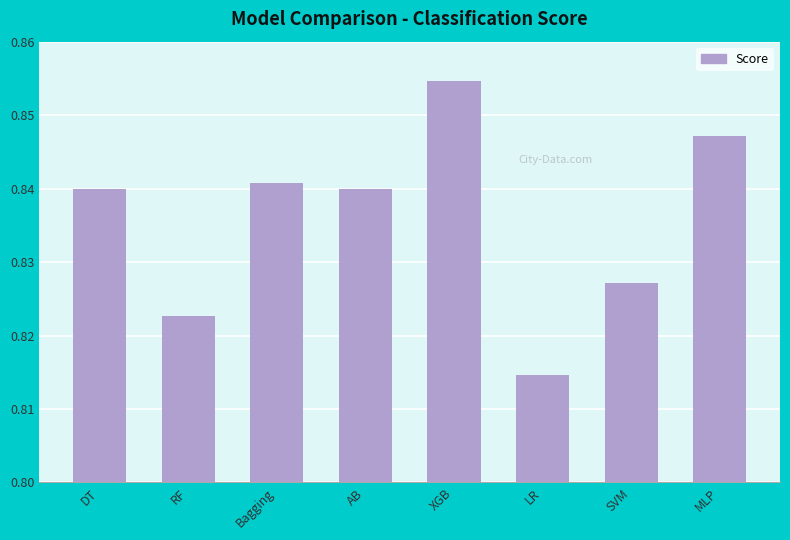

How many bars are there in total?

8